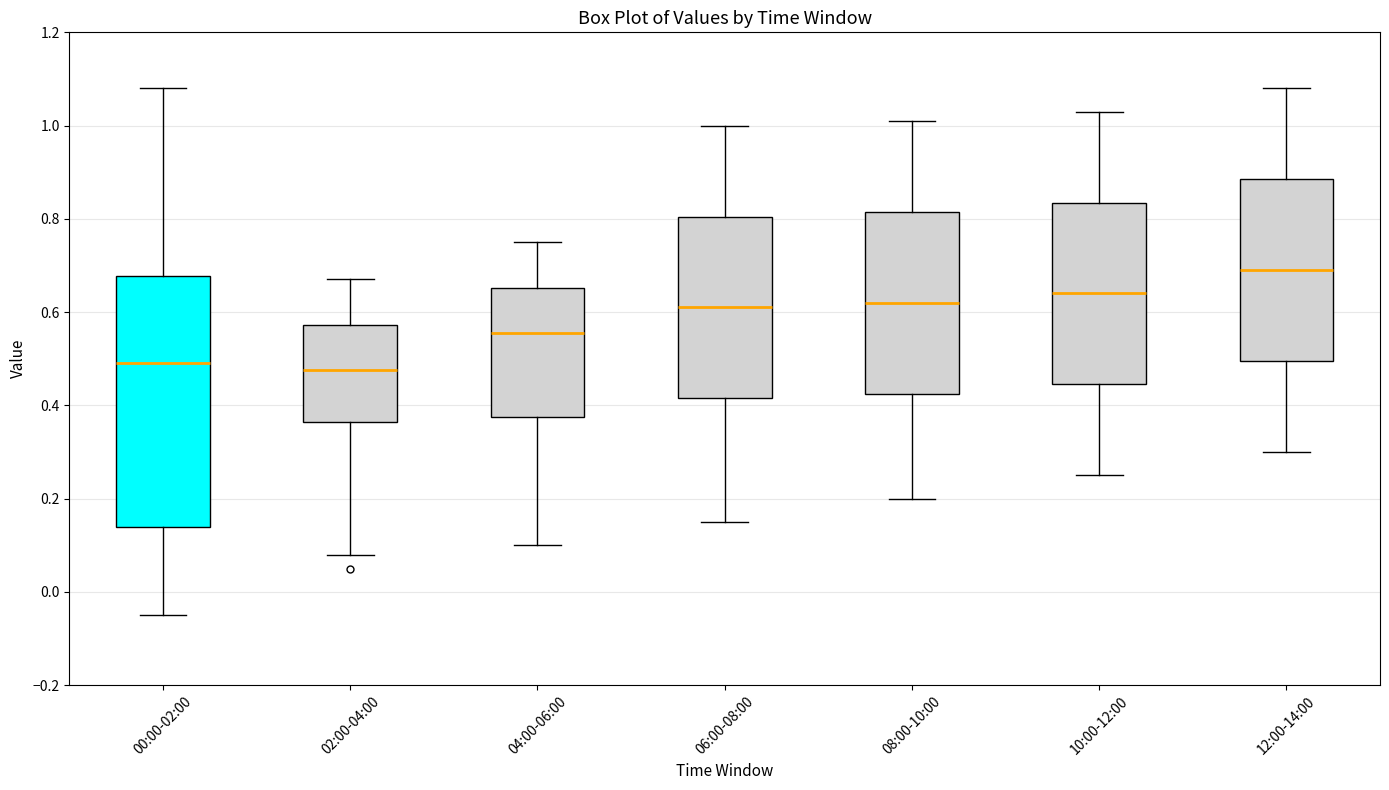

Reading left to right, read every box against the y-axis: the position of its median line, the range the box covers, and the ends of its whiskers. The values are not printed on the chart, so give them approximately, as read against the axis.

00:00-02:00: median 0.50, box 0.14 to 0.68, whiskers -0.04 to 1.08
02:00-04:00: median 0.48, box 0.36 to 0.58, whiskers 0.08 to 0.68
04:00-06:00: median 0.56, box 0.38 to 0.66, whiskers 0.10 to 0.76
06:00-08:00: median 0.62, box 0.42 to 0.80, whiskers 0.16 to 1.00
08:00-10:00: median 0.62, box 0.42 to 0.82, whiskers 0.20 to 1.02
10:00-12:00: median 0.64, box 0.44 to 0.84, whiskers 0.26 to 1.04
12:00-14:00: median 0.70, box 0.50 to 0.88, whiskers 0.30 to 1.08